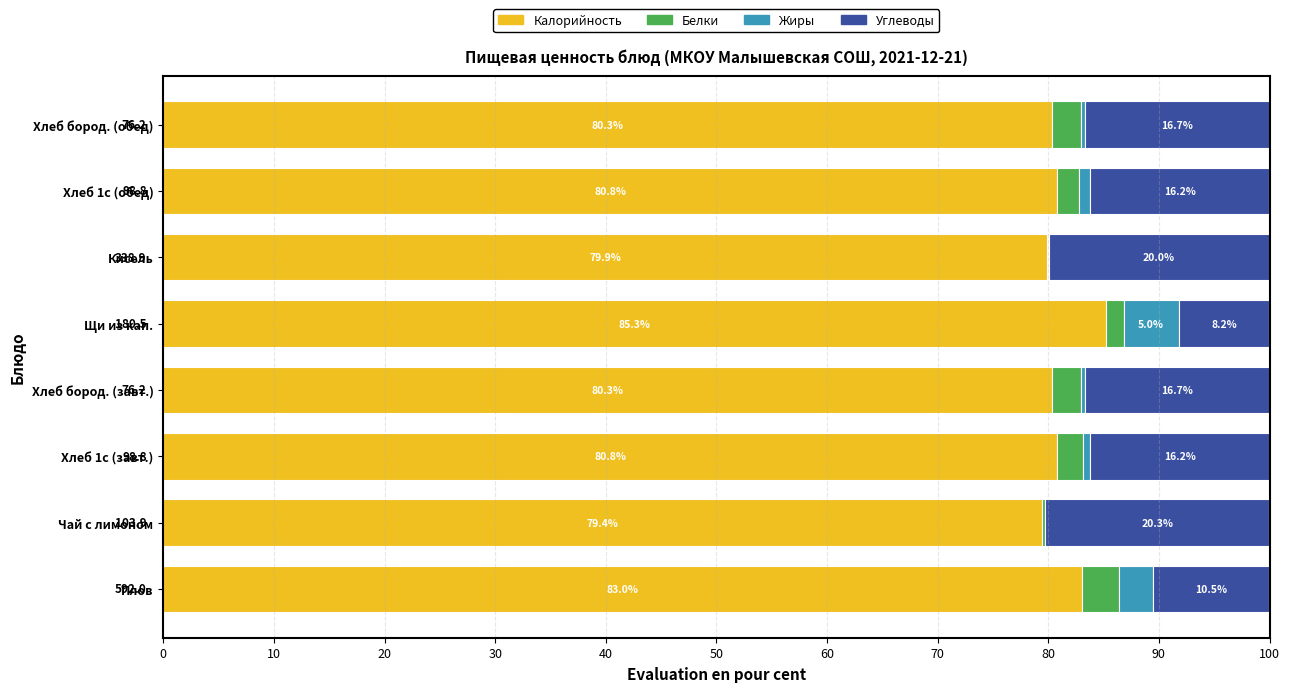

What is the total value across all series at Хлеб бород. (завт.)?

100.0